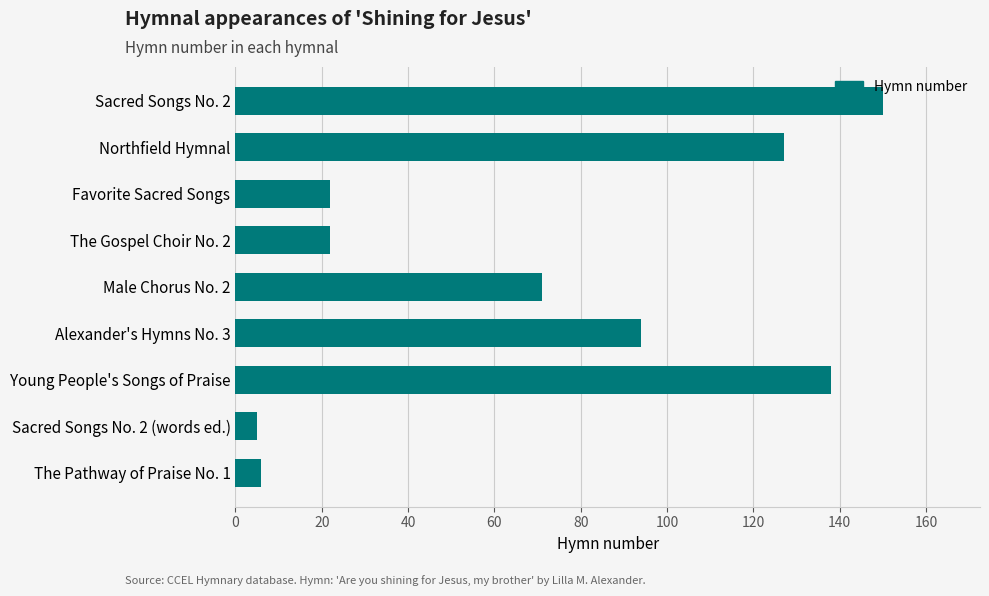

What is the greatest value displayed?

150